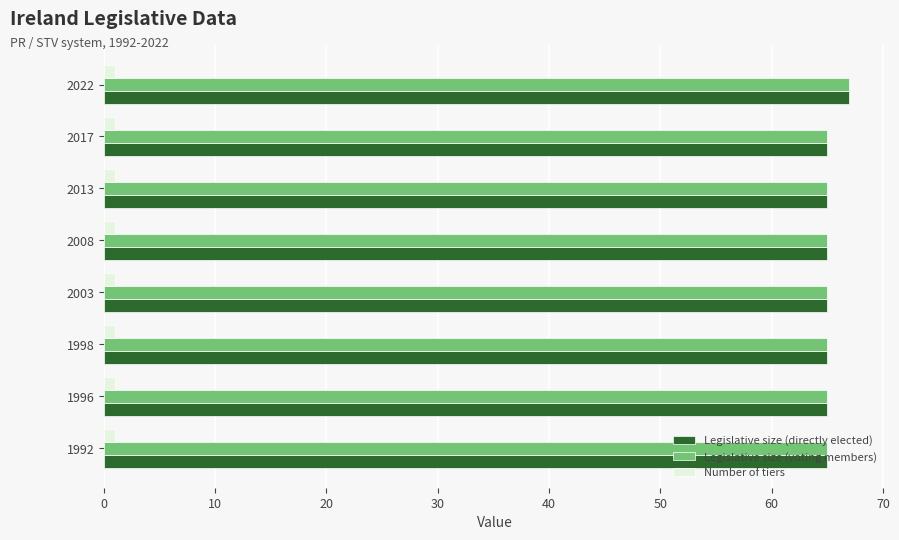

Count the number of categories in the chart.

8